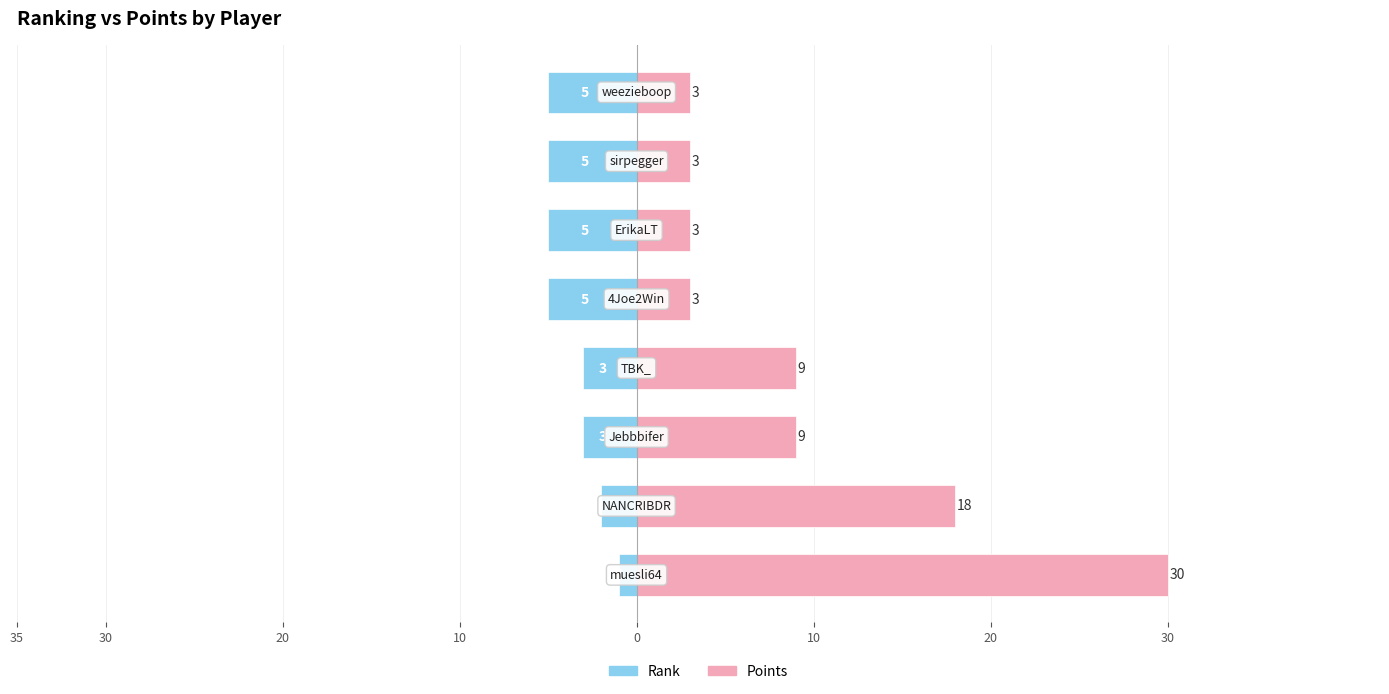

Between 10 and 30, which series saw the biggest shift?

Rank